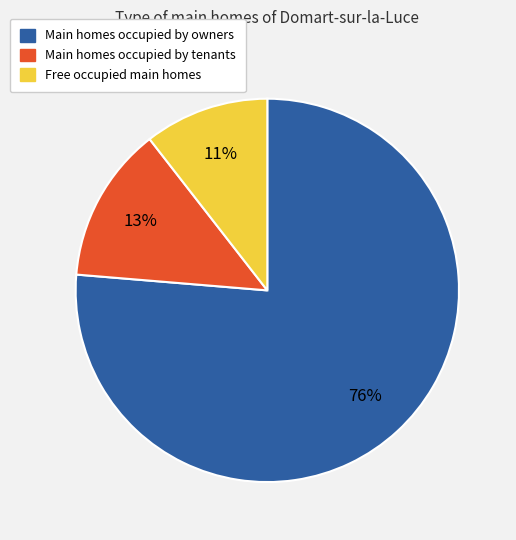

Is there any slice that represents more than half of the pie?

Yes